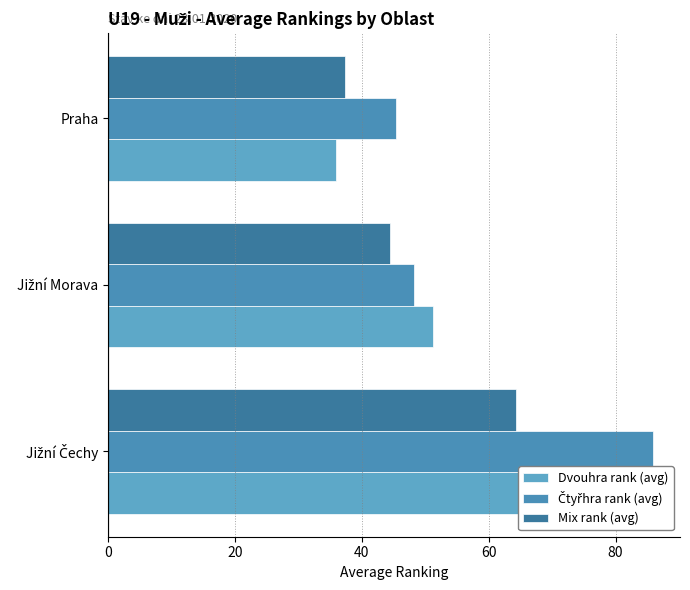

What is the approximate value of Dvouhra rank (avg) at Praha?

35.9